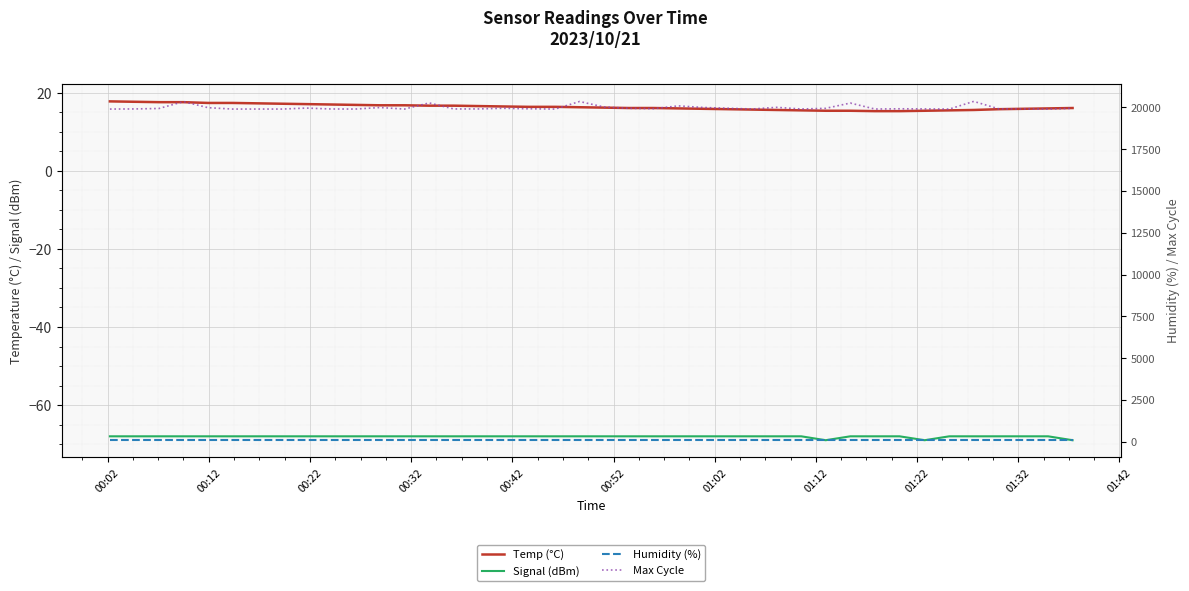

At which label does Temp (°C) reach its peak?

00:02